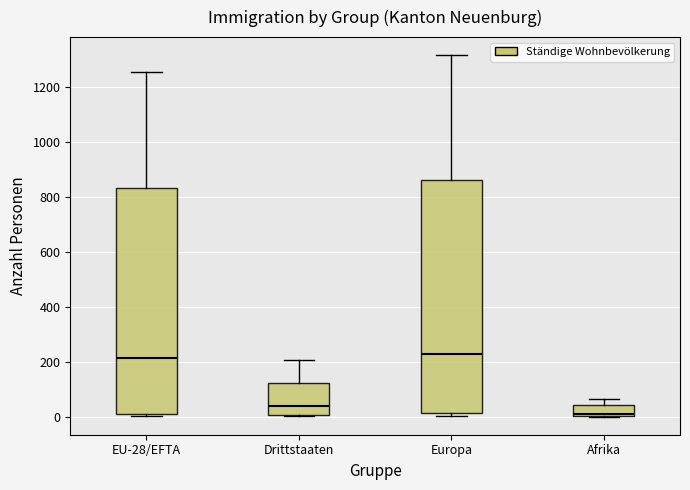

Comparing the boxes themselves (not the whiskers), which one is the tallest?

Europa